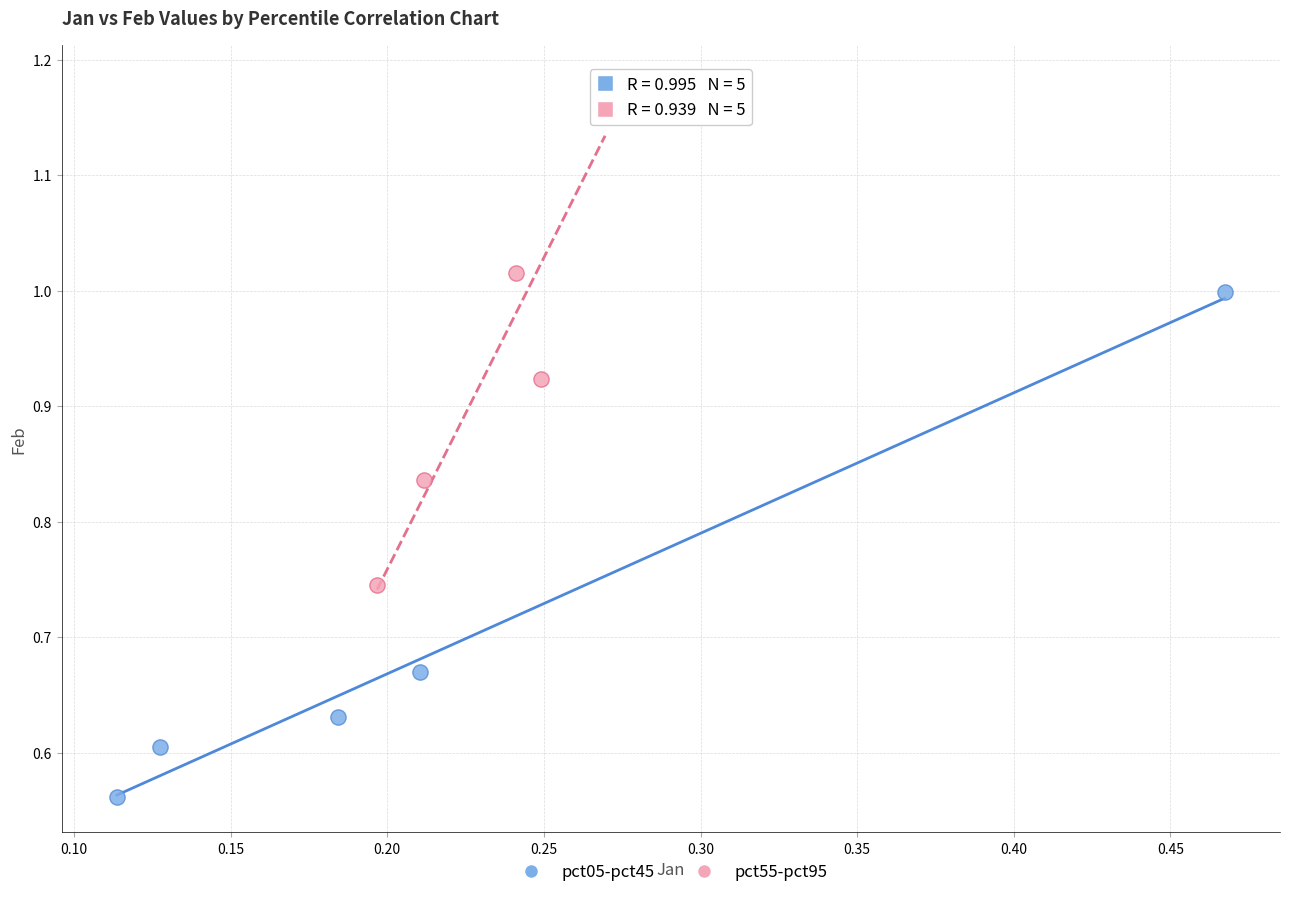

Which series contains the lowest Y value?

pct05-pct45